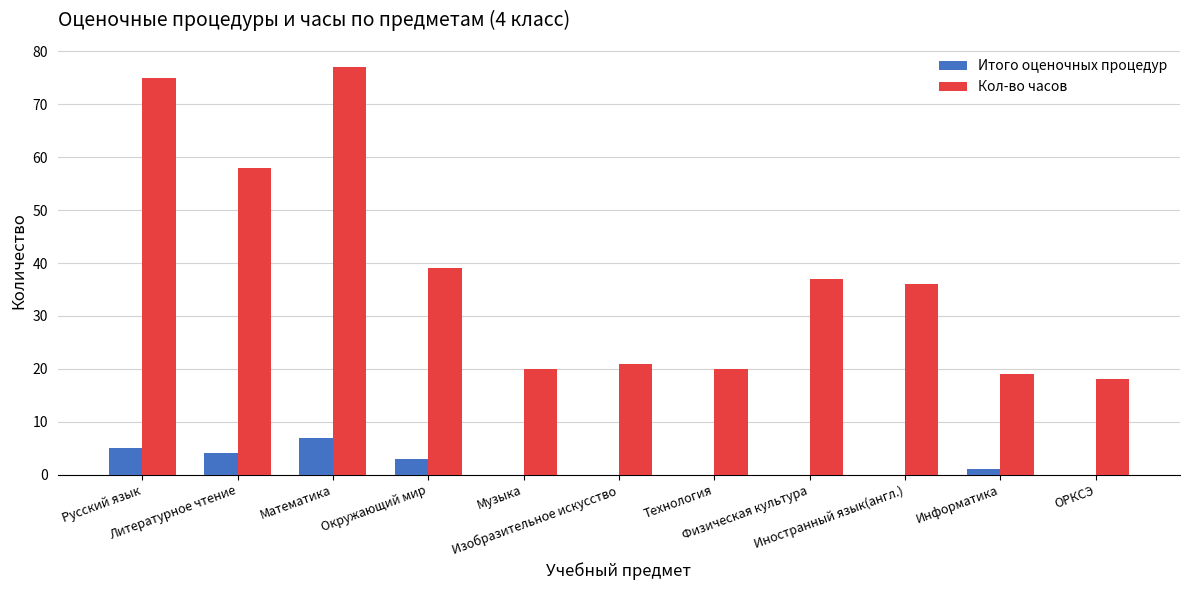

What is the sum of all Итого оценочных процедур values?

20